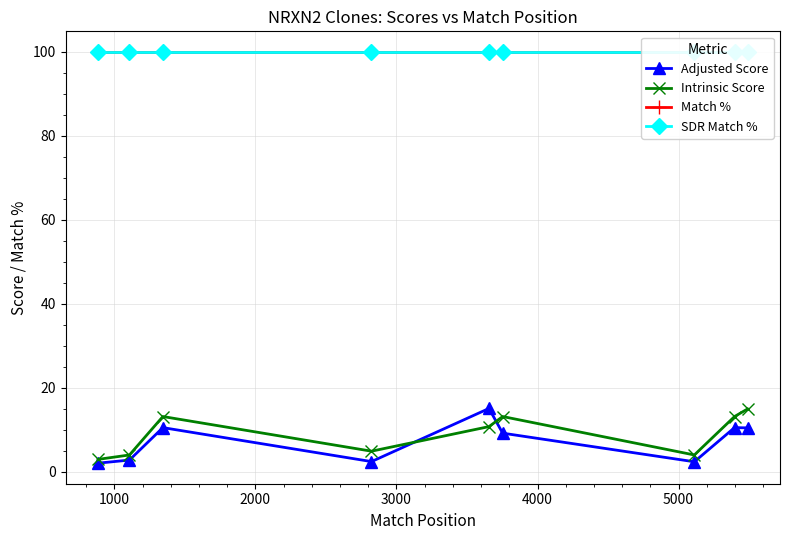

What is the highest value of the Intrinsic Score series?

15.0